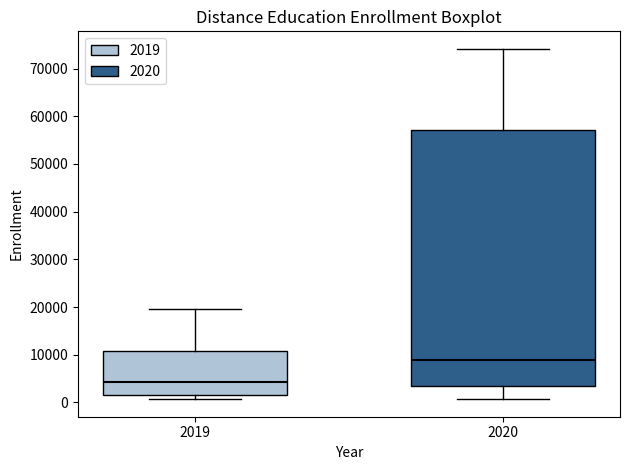

Reading left to right, read every box against the y-axis: the position of its median line, the range the box covers, and the ends of its whiskers. The values are not printed on the chart, so give them approximately, as read against the axis.

2019: median 4000, box 2000 to 11000, whiskers 1000 to 20000
2020: median 9000, box 4000 to 57000, whiskers 1000 to 74000